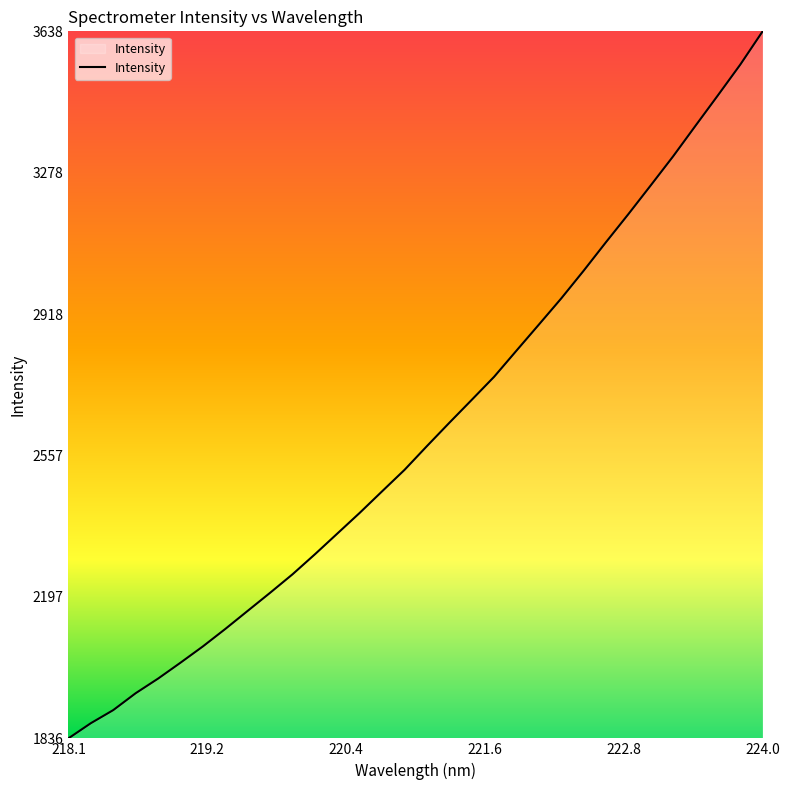

What is the greatest value displayed?

3638.2